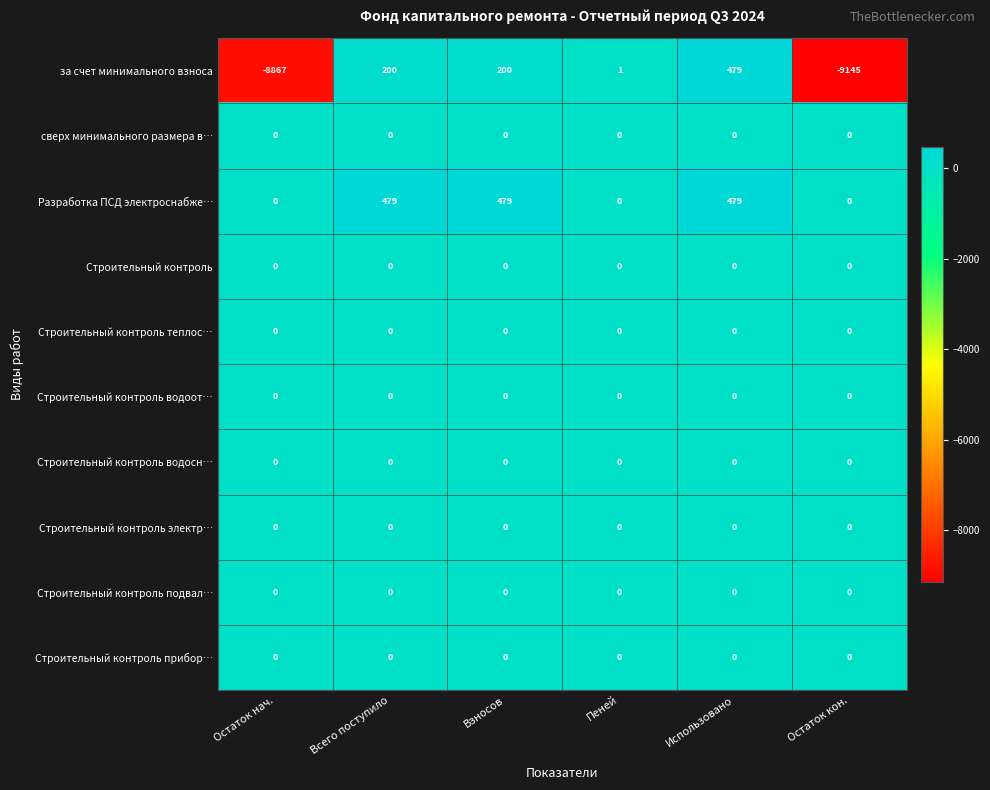

Which label corresponds to the smallest value in the chart?

Остаток кон.